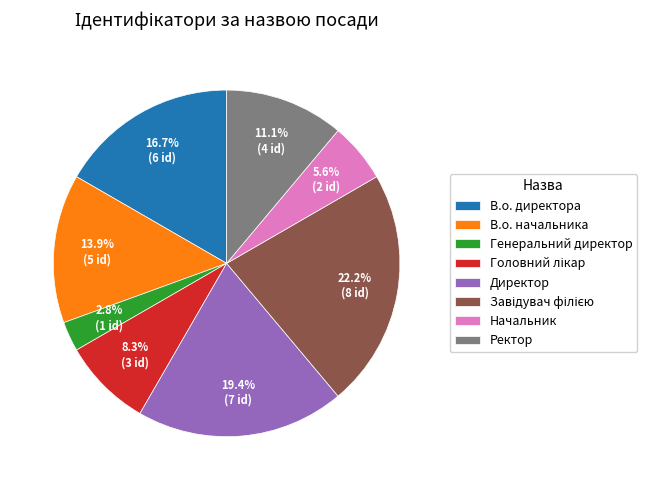

What percentage is NOT represented by Директор?

80.6%